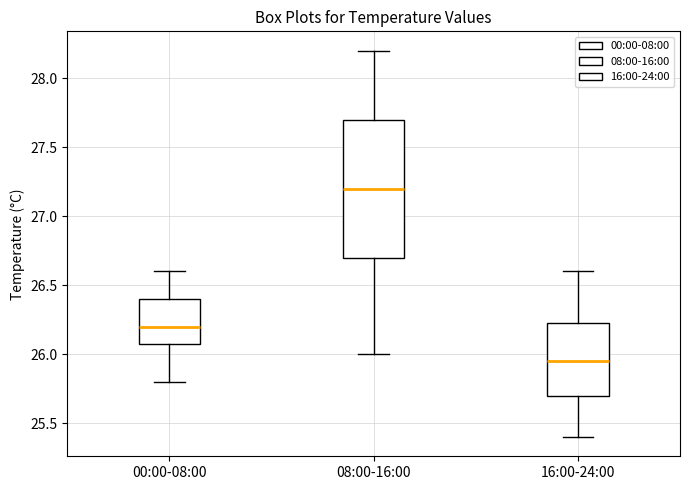

Reading left to right, transcribe this box plot: for each box, give where its median line is, the range the box spans, and where its two whiskers end, as read against the y-axis. The values are not printed on the chart, so give them approximately, as read against the axis.

00:00-08:00: median 26.20, box 26.10 to 26.40, whiskers 25.80 to 26.60
08:00-16:00: median 27.20, box 26.70 to 27.70, whiskers 26.00 to 28.20
16:00-24:00: median 25.95, box 25.70 to 26.25, whiskers 25.40 to 26.60